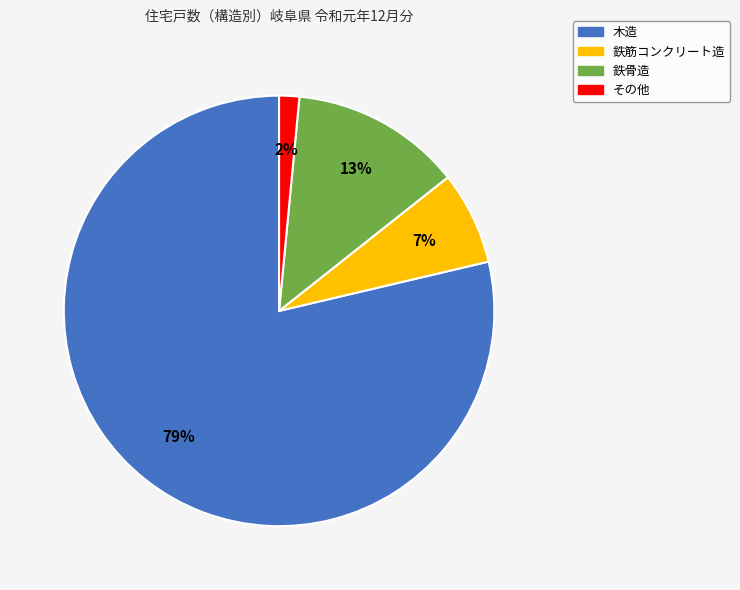

Is there a majority slice in this chart?

Yes